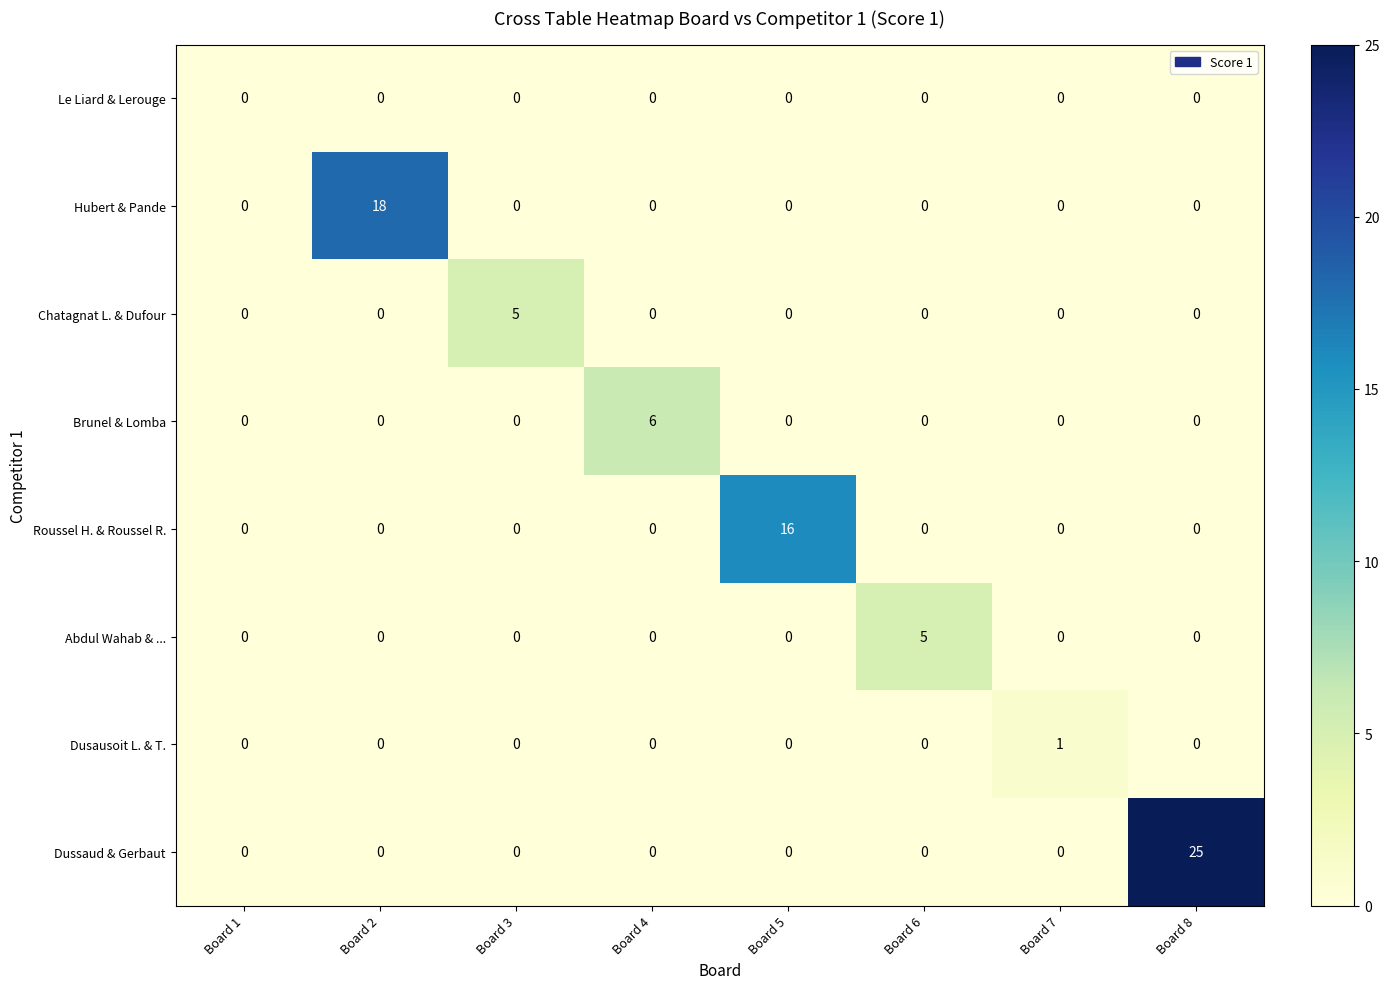

At which category is the sum across all series the highest?

Board 8